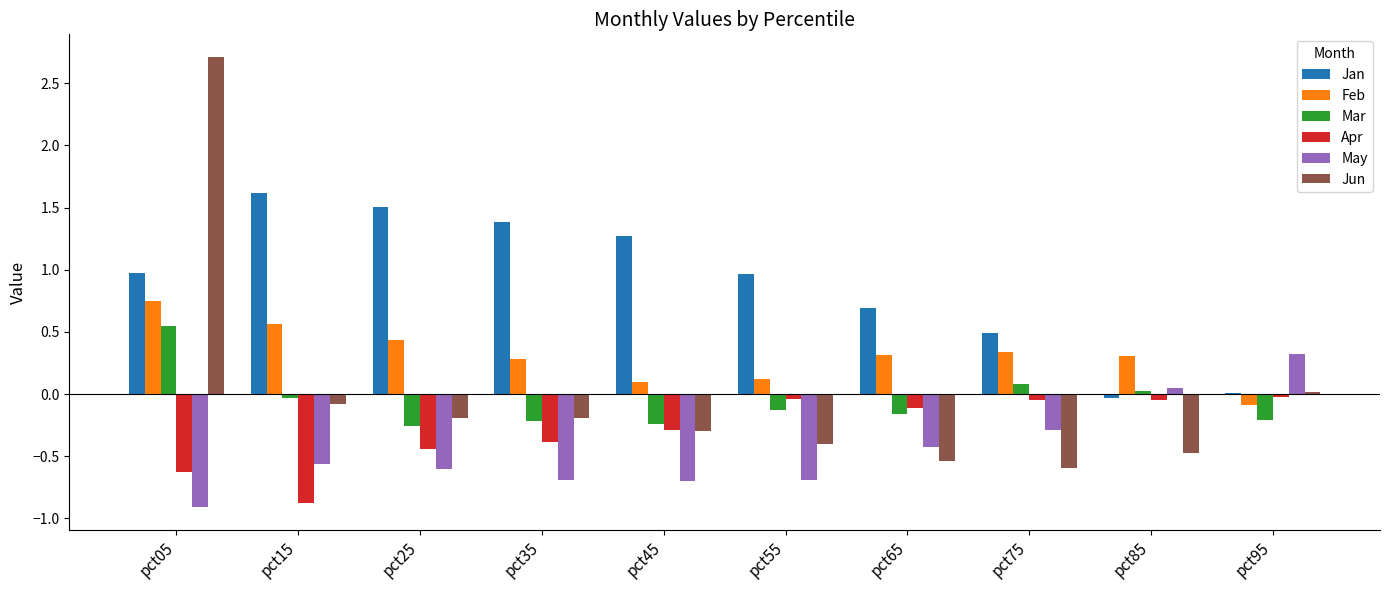

Where does the May series first go above 0?

pct85